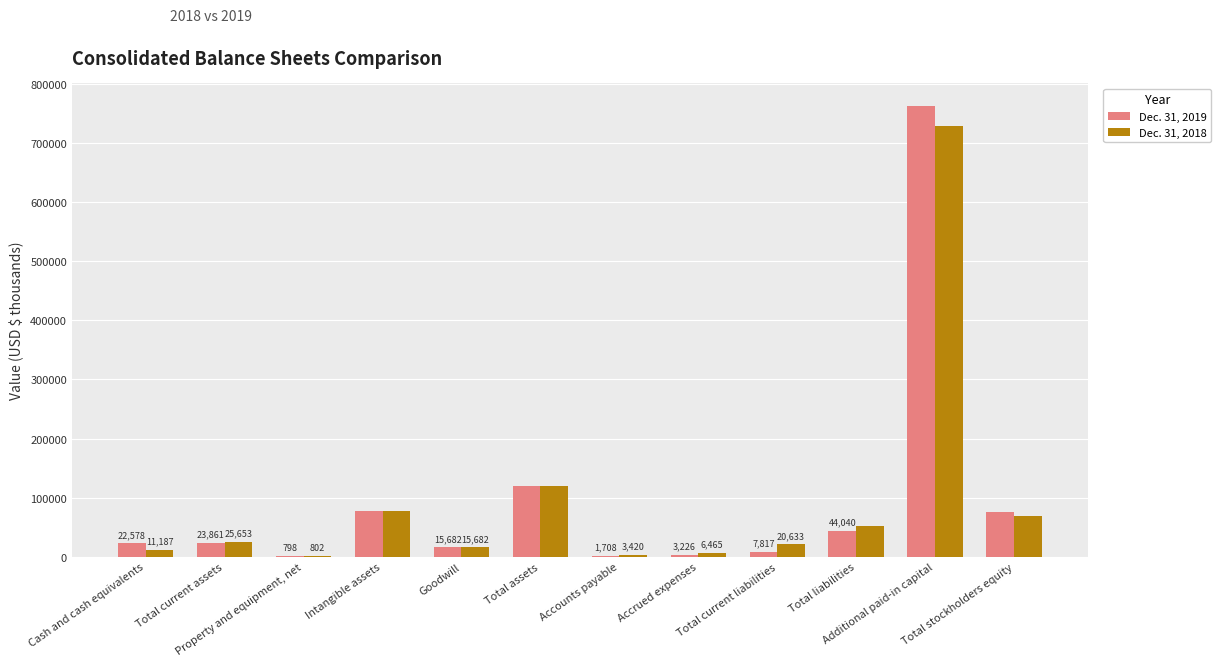

Which series has the largest total across all categories?

Dec. 31, 2019